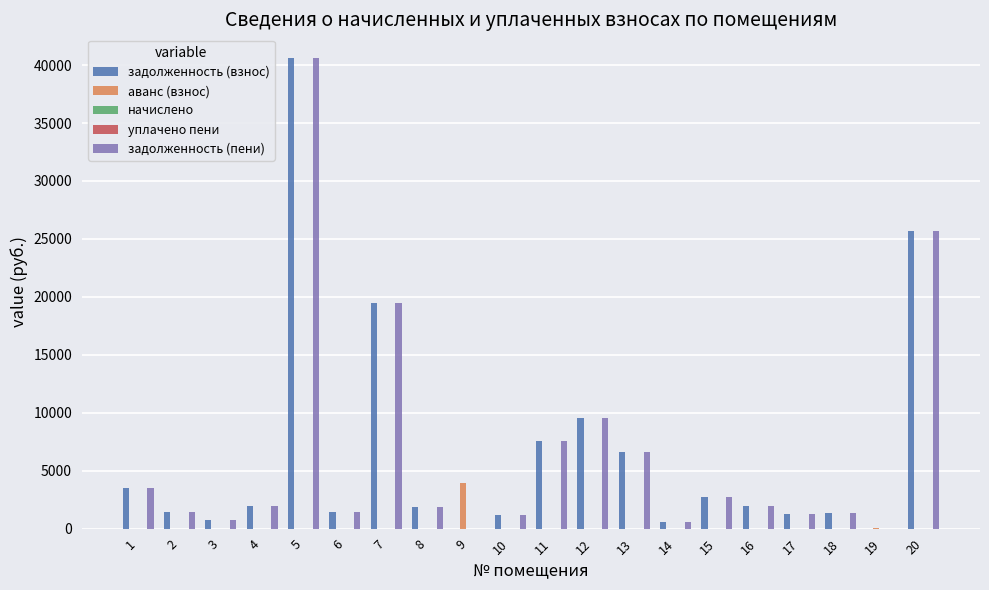

What is the average value of the аванс (взнос) series?

196.0